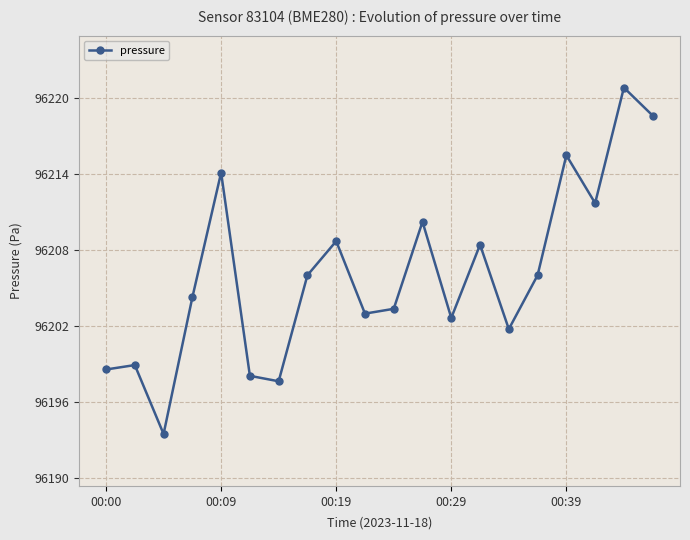

What is the maximum value shown in the chart?

96220.8